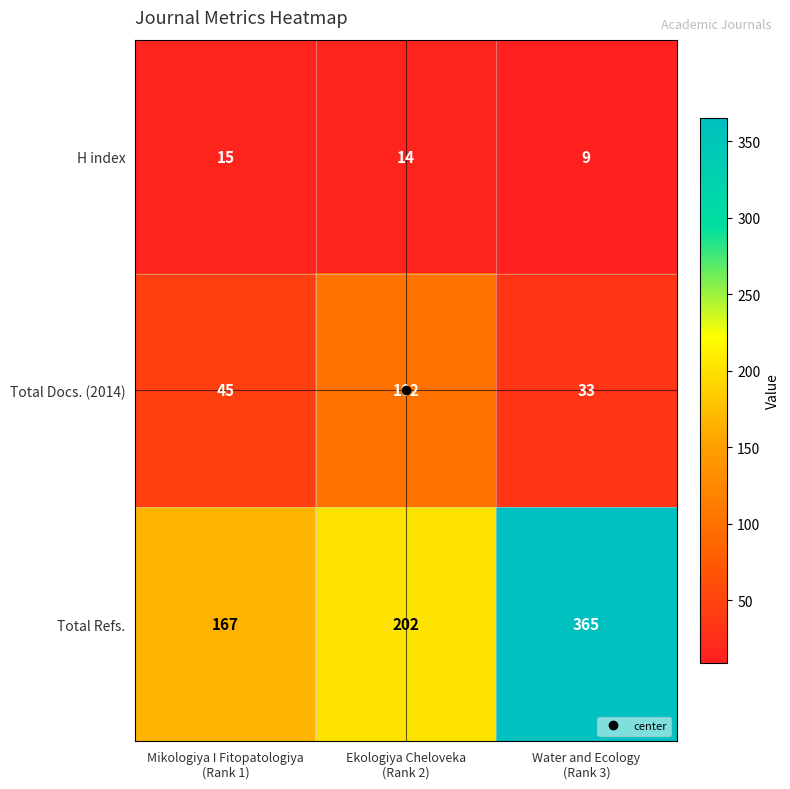

What is the average value of the Total Refs. series?

245